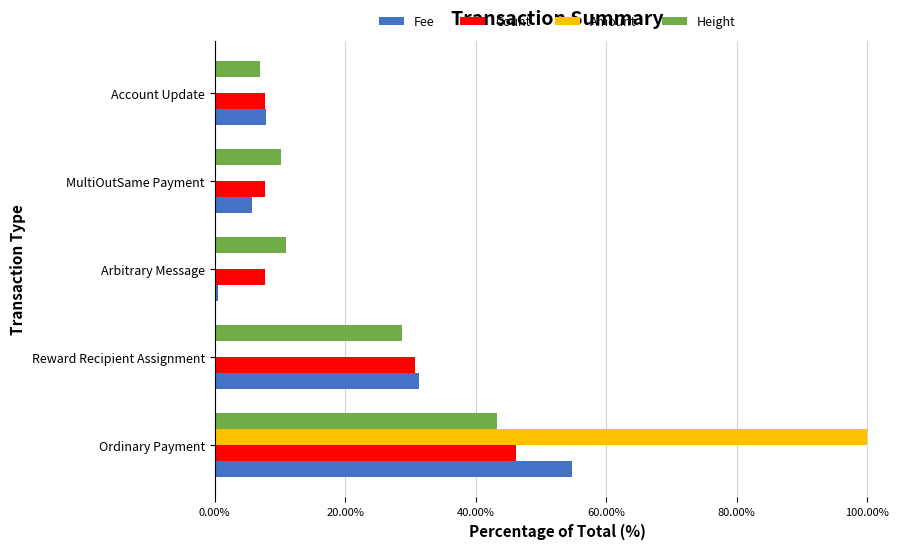

Count the number of data series in this chart.

4